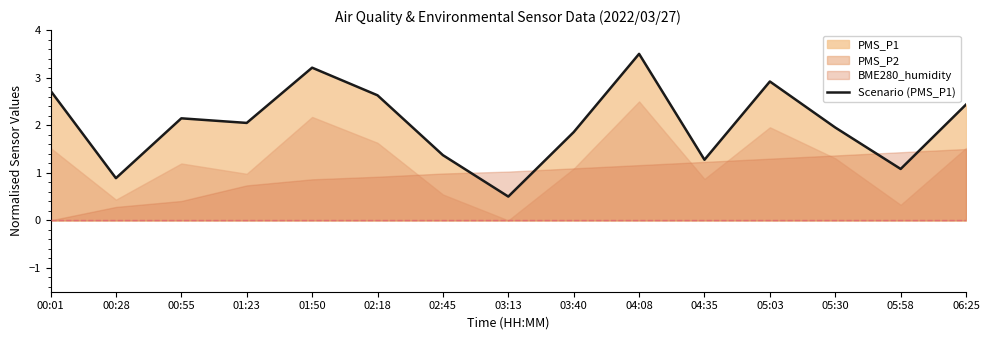

What is the approximate value at 02:45?

1.4